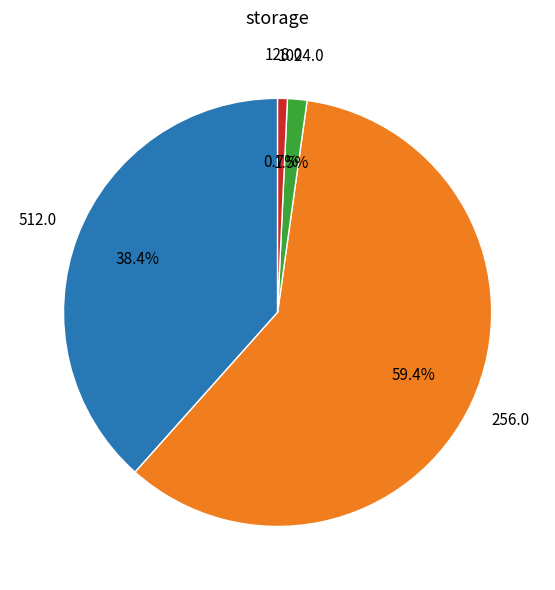

Is there a majority slice in this chart?

Yes